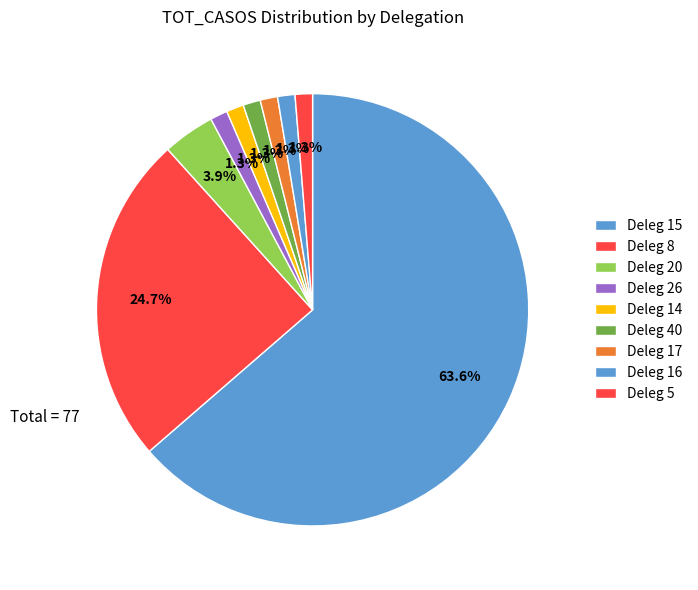

How many segments does this pie chart have?

9